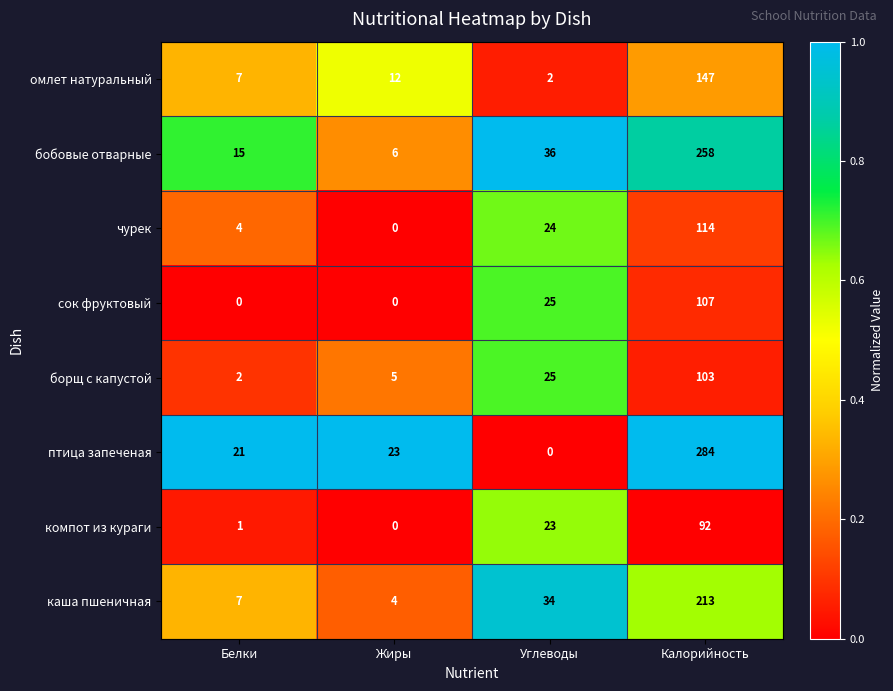

Count the number of categories in the chart.

4